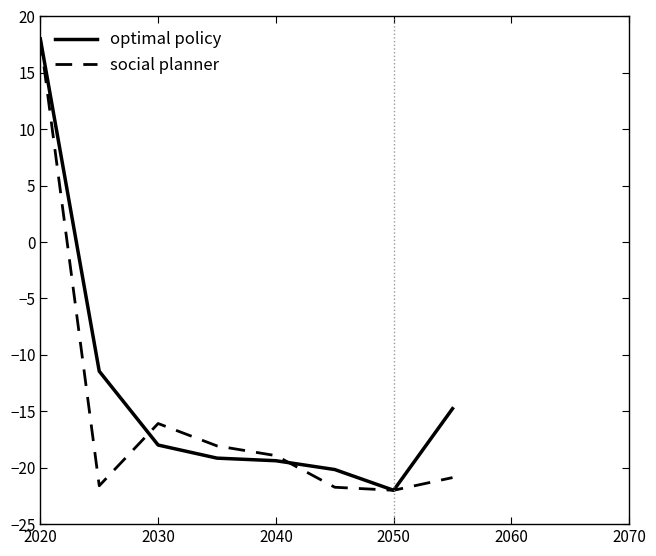

What is the maximum value for optimal policy?

18.0